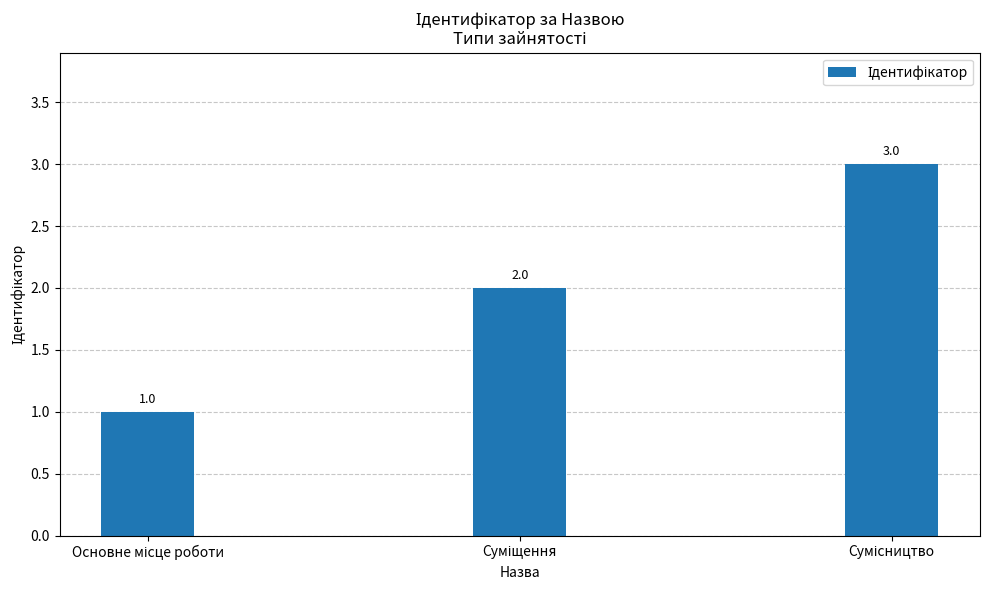

What is the value of the 2nd bar from the left?

2